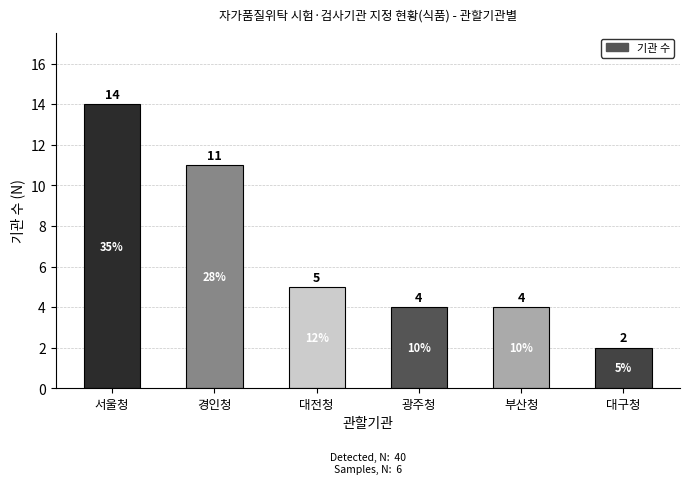

How many distinct data groups are displayed?

1